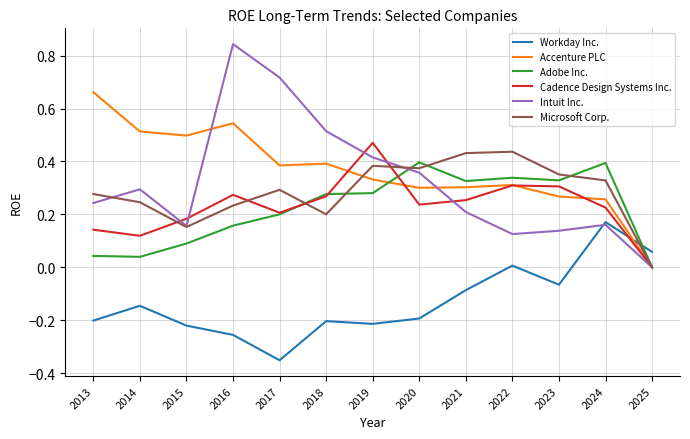

How many times do Workday Inc. and Accenture PLC cross each other?

1